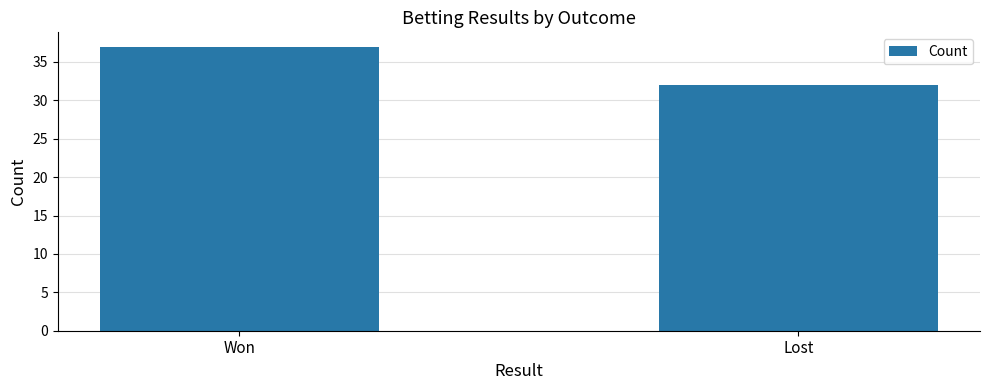

Read the value at Won.

37